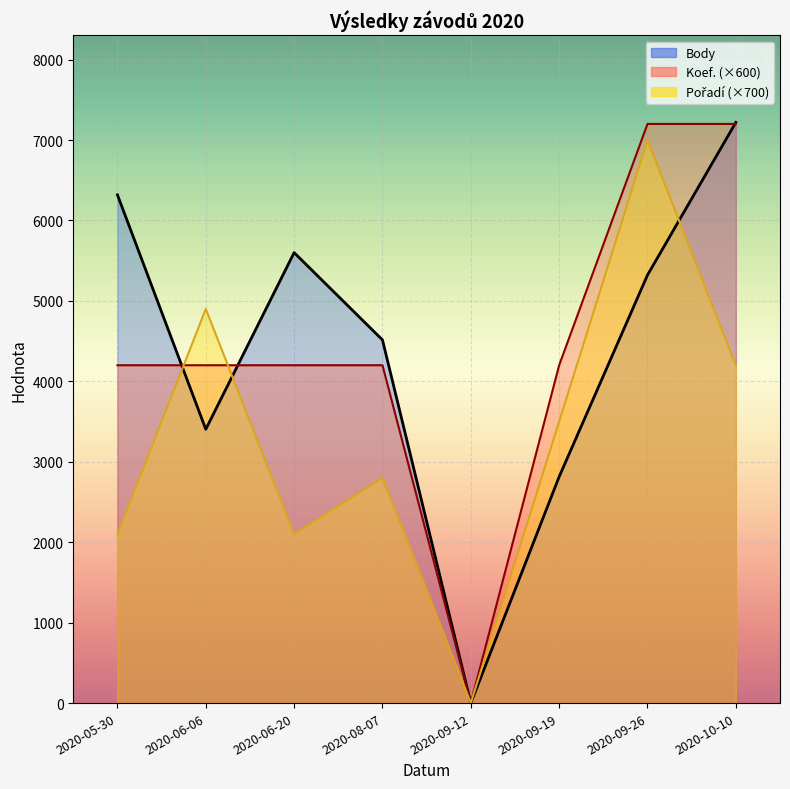

Rank the categories by Pořadí value from highest to lowest.

2020-09-26, 2020-06-06, 2020-10-10, 2020-09-19, 2020-08-07, 2020-05-30, 2020-06-20, 2020-09-12